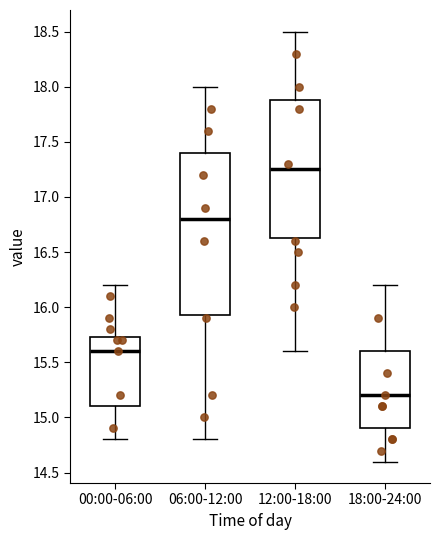

Where does the lower whisker of the box for 00:00-06:00 end on the y-axis? The values are not printed on the chart, so give them approximately, as read against the axis.

14.80